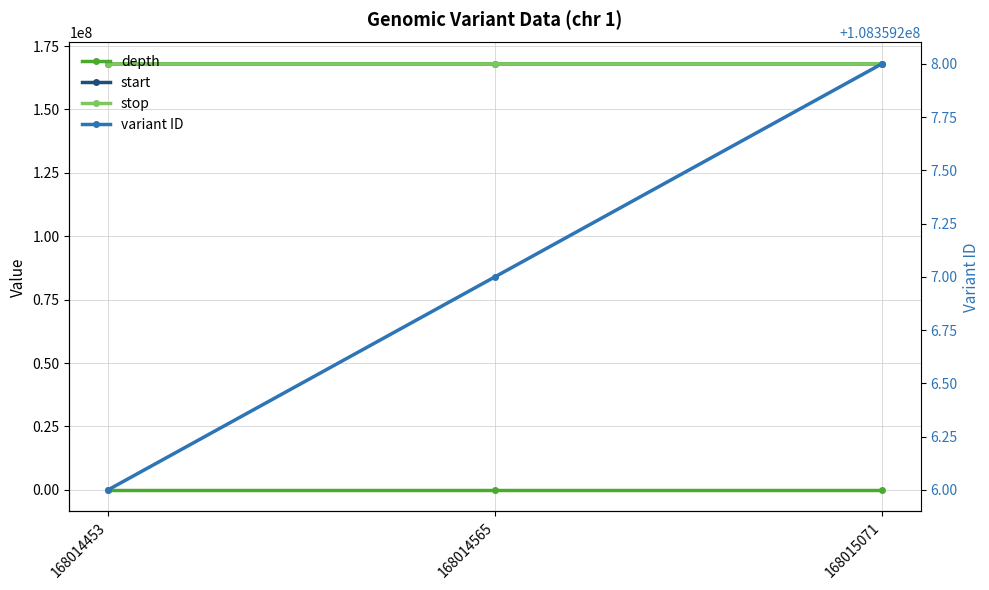

Which category has the lowest value in the depth series?

168014453